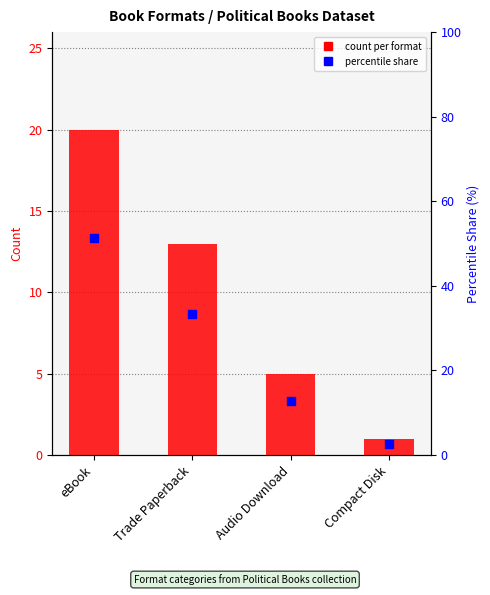

Which series has the largest Y range (max minus min)?

percentile share